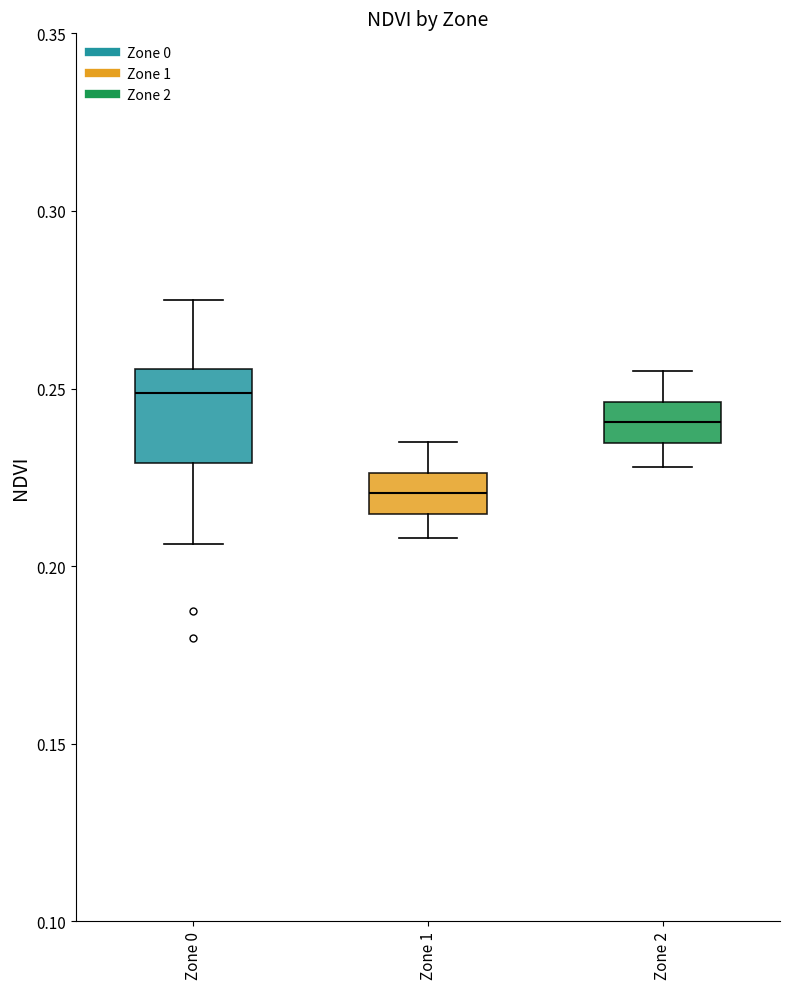

Which box's median line is the highest?

Zone 0